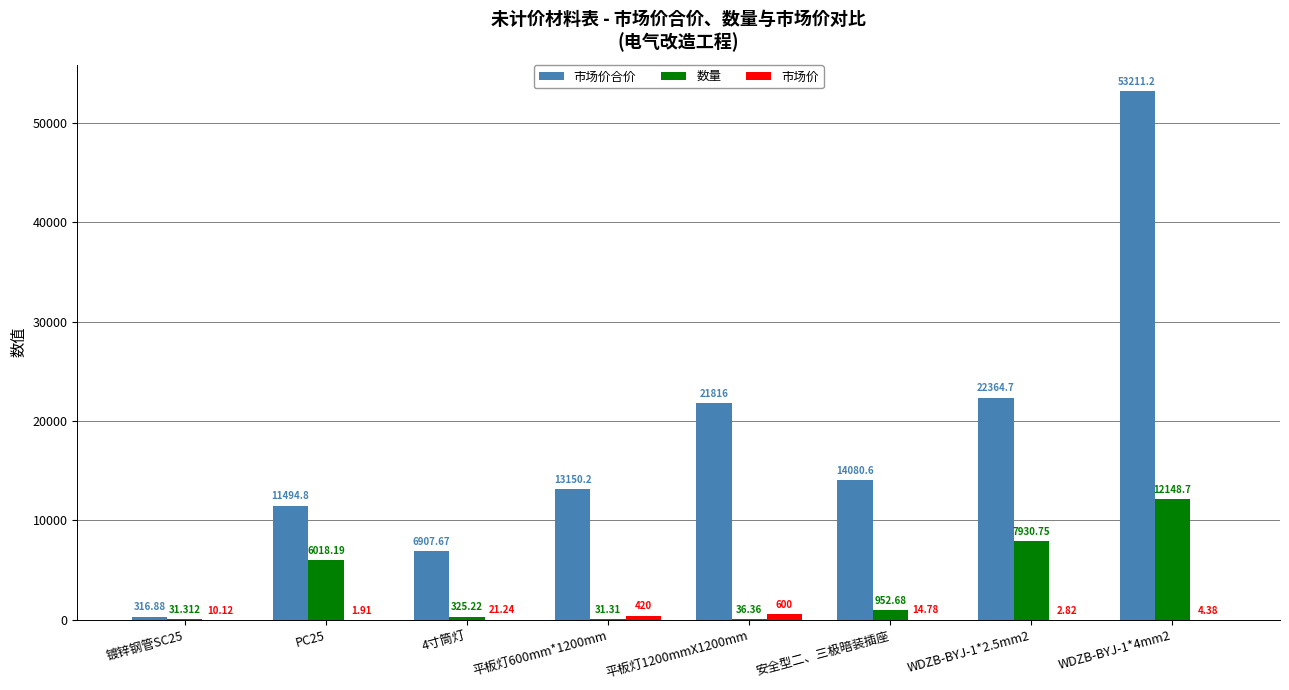

How many groups of bars are there?

8